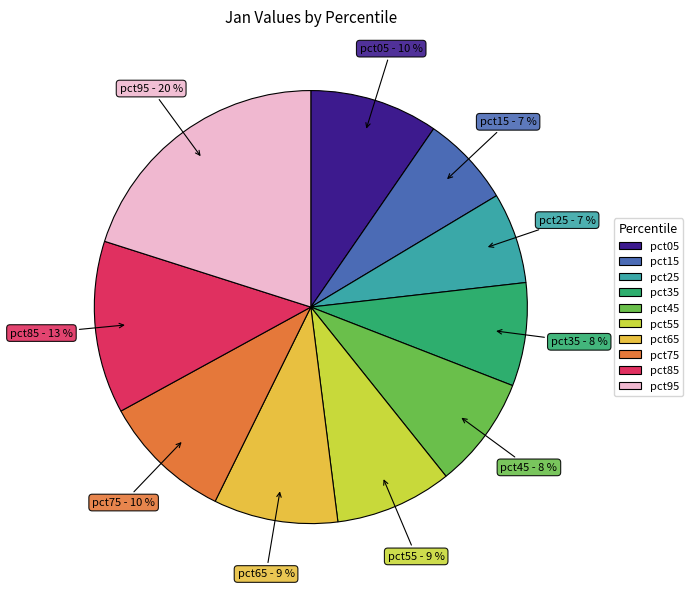

Combined, do pct15 and pct85 account for over 50%?

No